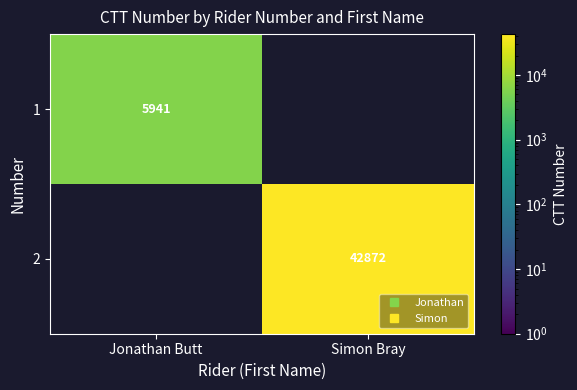

Which label corresponds to the smallest value in the chart?

Jonathan Butt